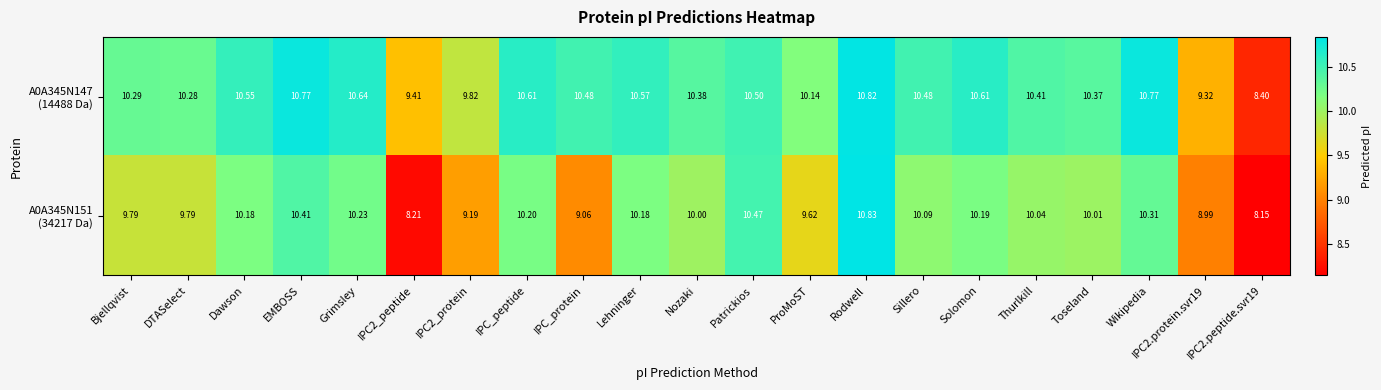

At which category is the sum across all series the highest?

Rodwell